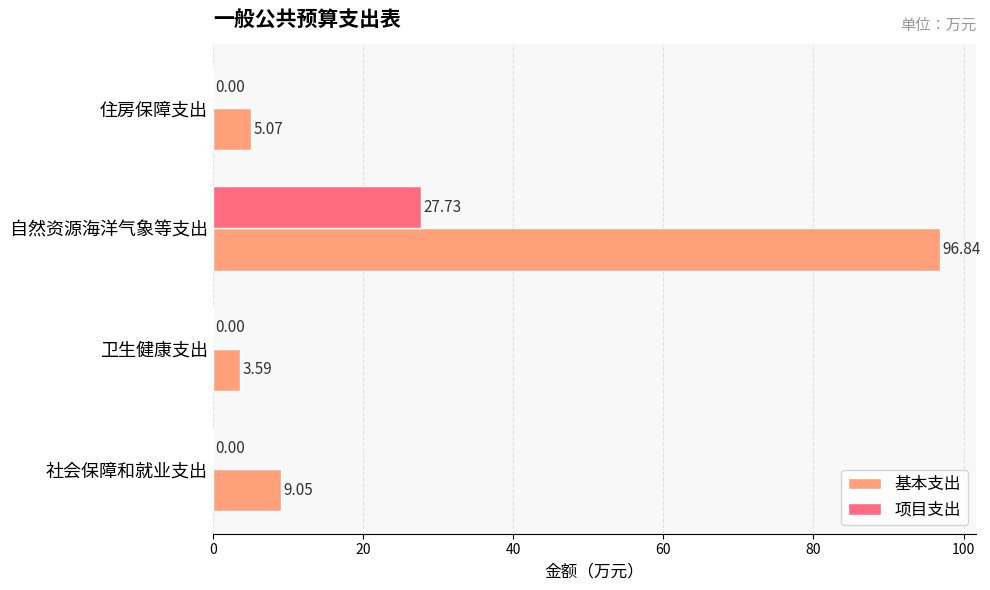

How many data points in 基本支出 are above 9?

2